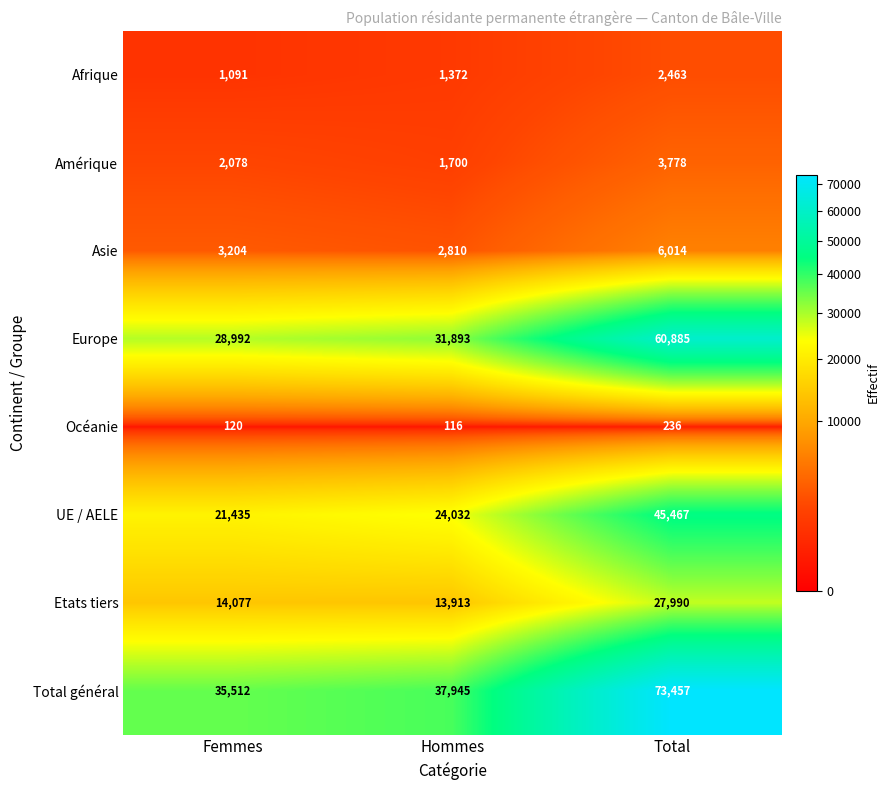

At which label is Amérique closest to 2739?

Femmes